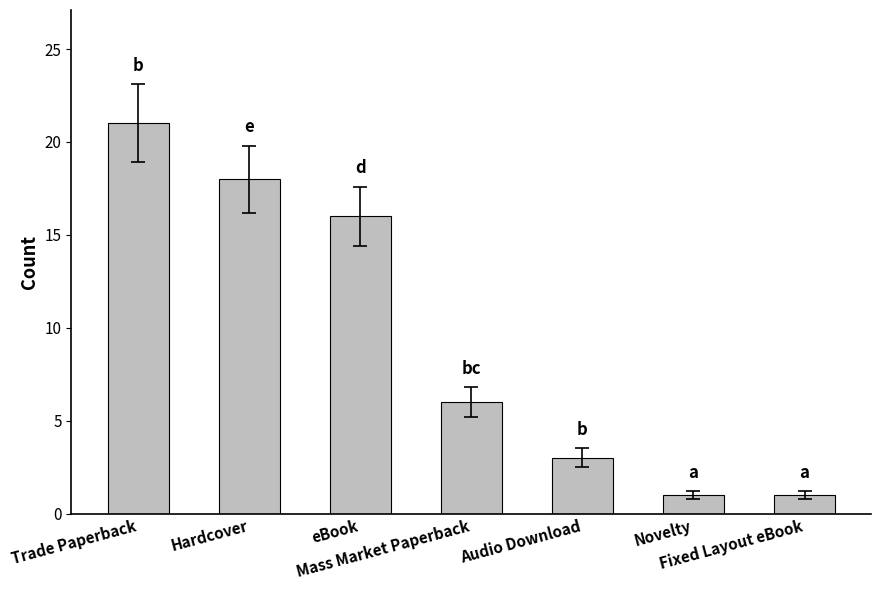

True or false: the data shows 2 at Fixed Layout eBook.

False